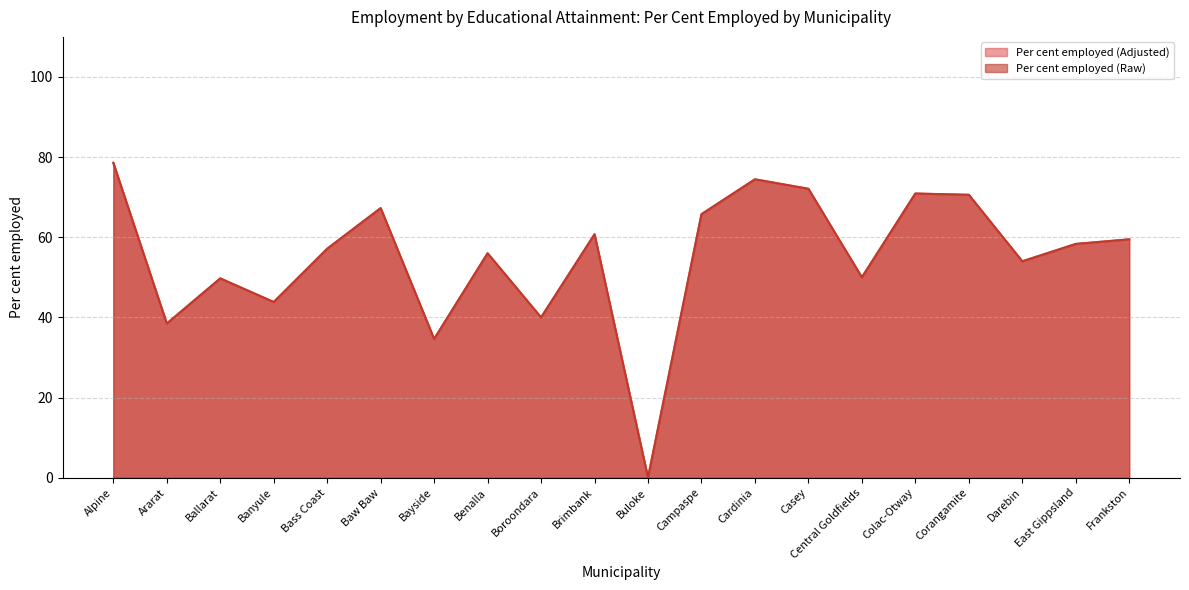

What position from the left is Frankston?

20